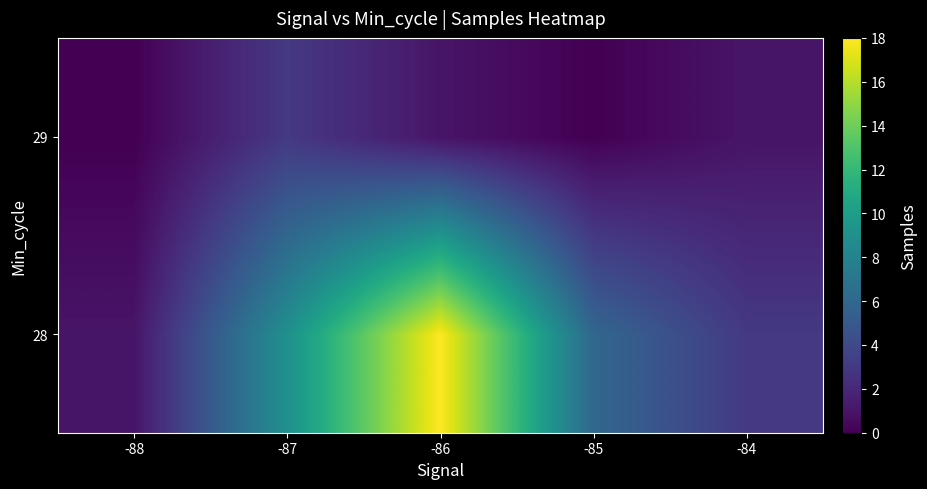

What is the greatest value displayed?

18